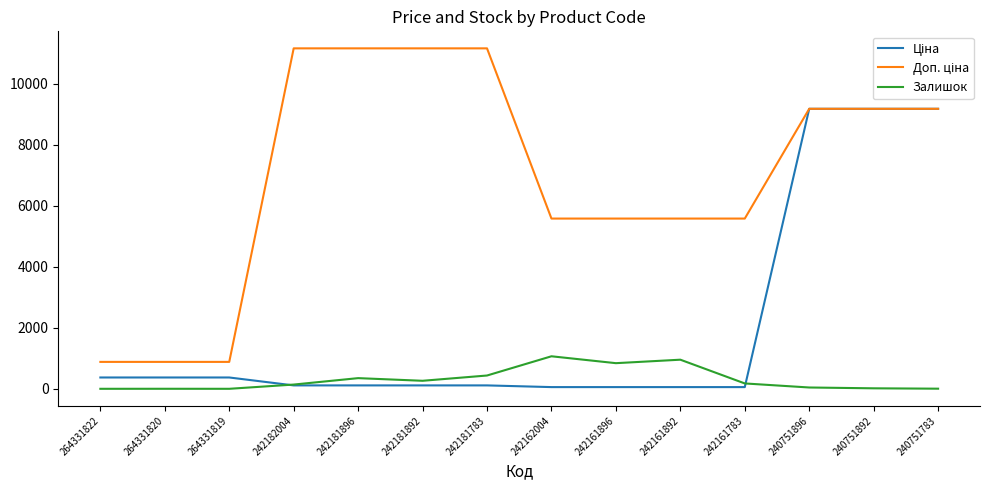

How many lines are shown in the chart?

3